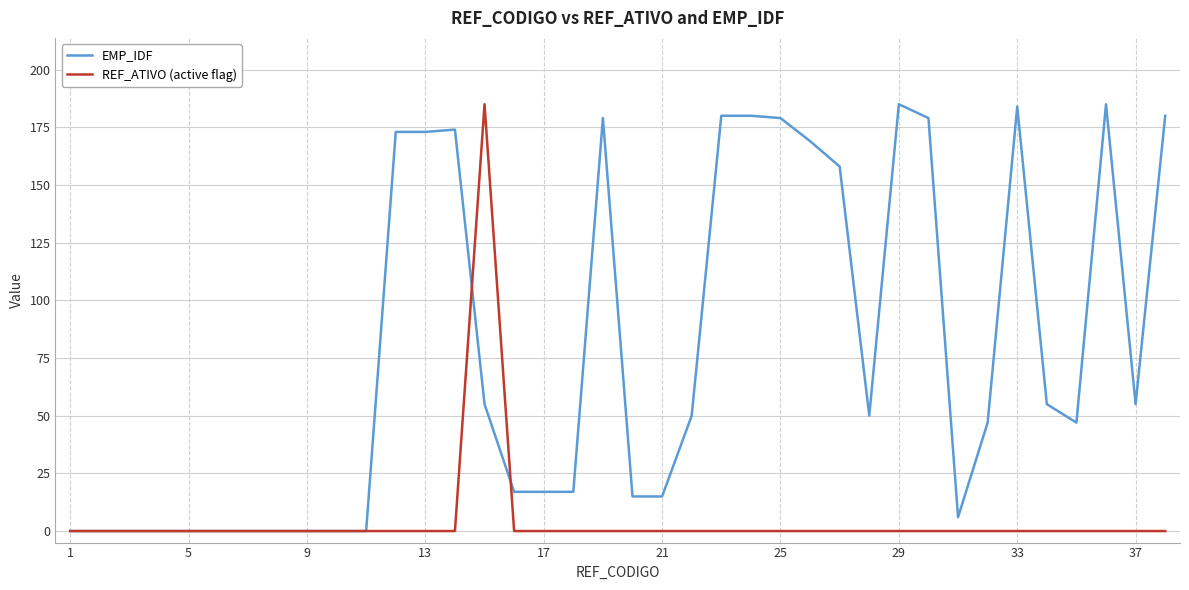

Rank the series by their average value, from lowest to highest.

REF_ATIVO (active flag), EMP_IDF